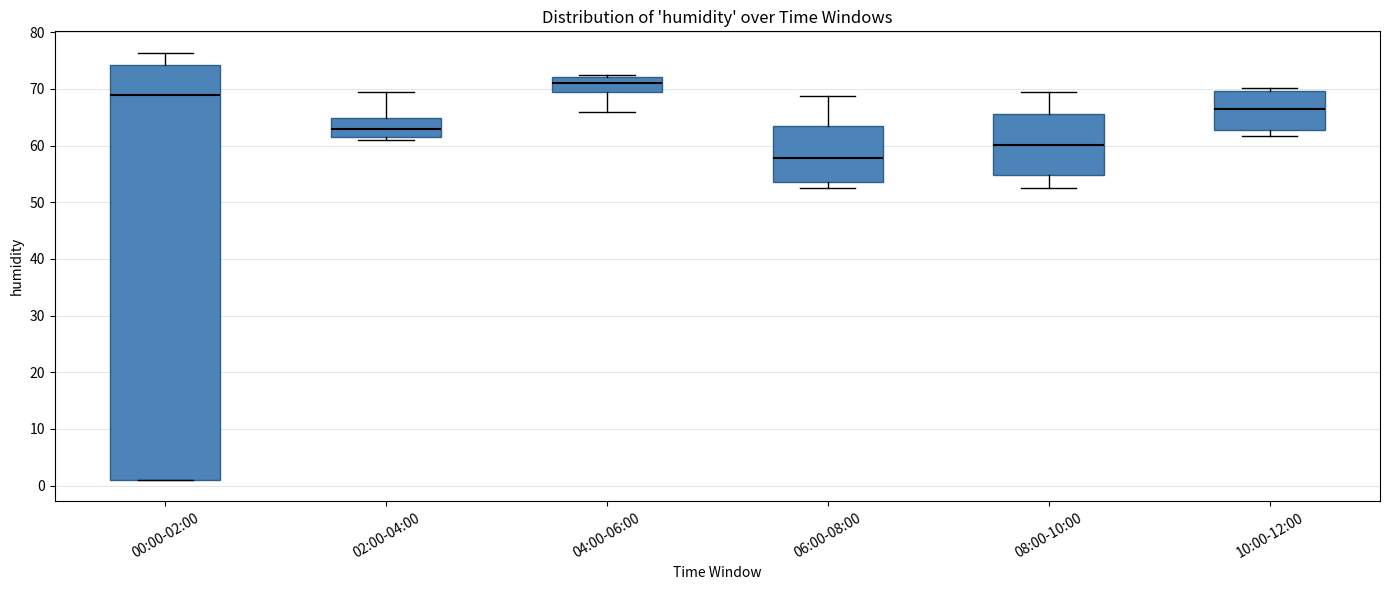

Reading left to right, transcribe this box plot: for each box, give where its median line is, the range the box spans, and where its two whiskers end, as read against the y-axis. The values are not printed on the chart, so give them approximately, as read against the axis.

00:00-02:00: median 69, box 1 to 74, whiskers 1 to 76
02:00-04:00: median 63, box 62 to 65, whiskers 61 to 70
04:00-06:00: median 71, box 70 to 72, whiskers 66 to 72 (just above the box's upper edge)
06:00-08:00: median 58, box 54 to 64, whiskers 53 to 69
08:00-10:00: median 60, box 55 to 66, whiskers 53 to 70
10:00-12:00: median 66, box 63 to 70, whiskers 62 to 70 (just above the box's upper edge)